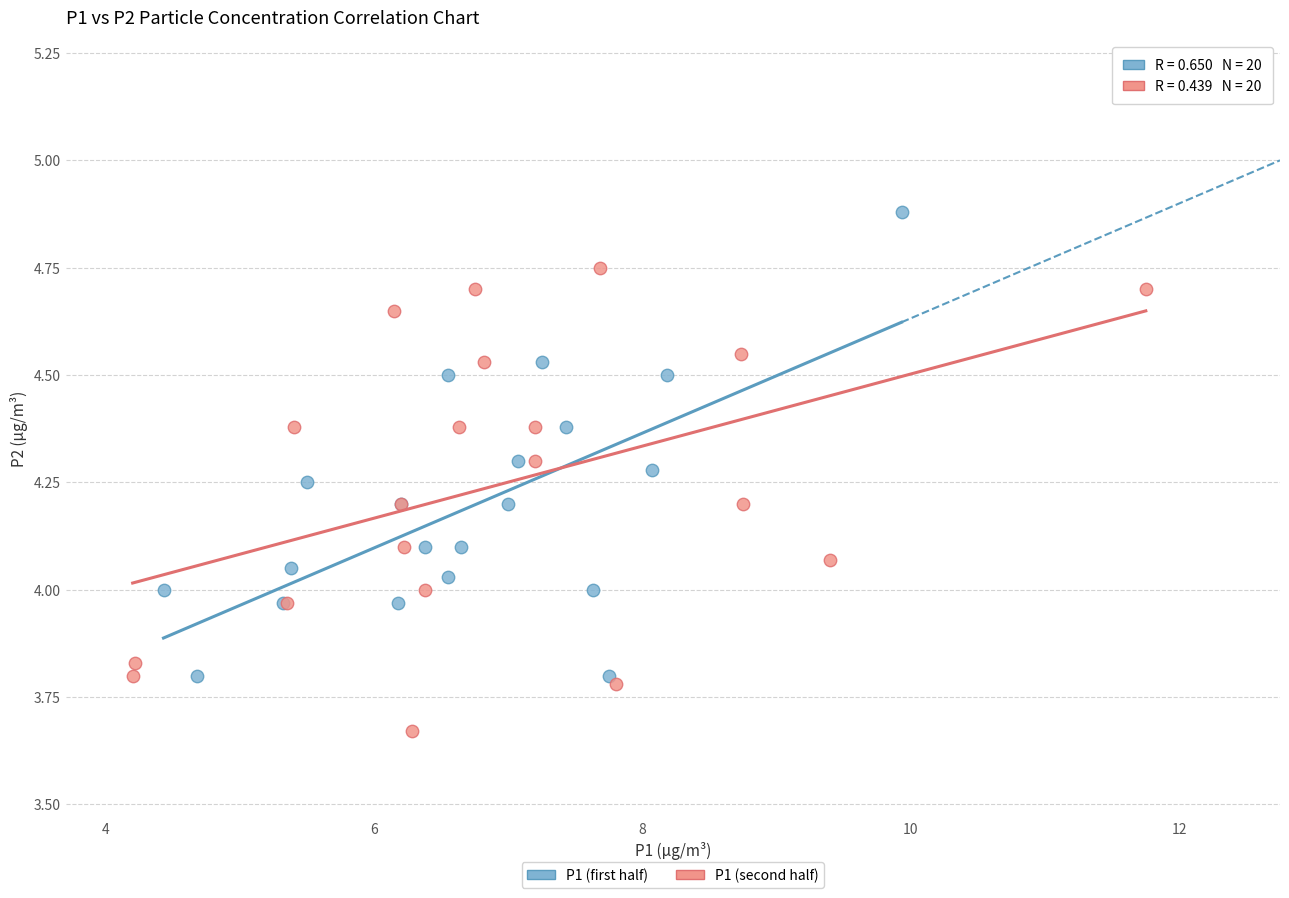

Which series reaches the minimum Y coordinate?

P1 (second half)